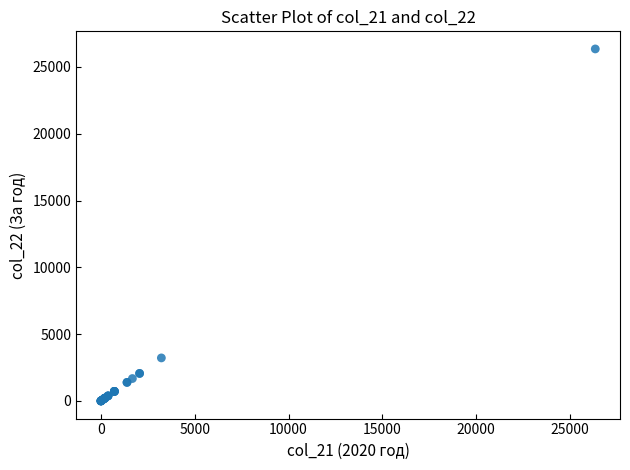

What Y value in the scatter plot is closest to 13175?

3223.5